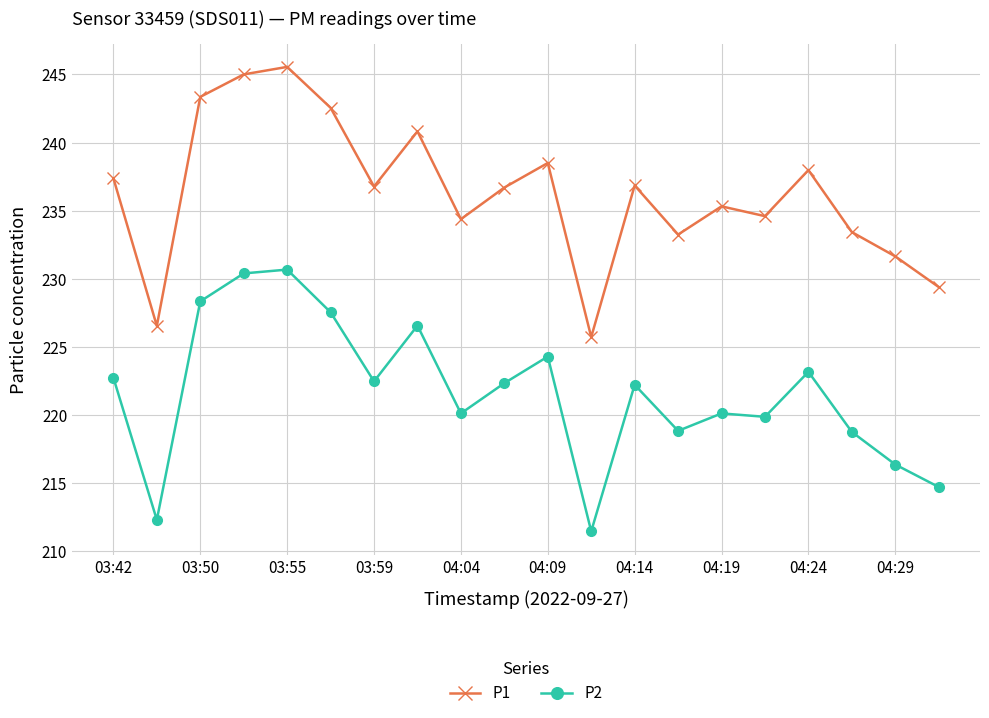

List the series in order of their overall mean, highest first.

P1, P2